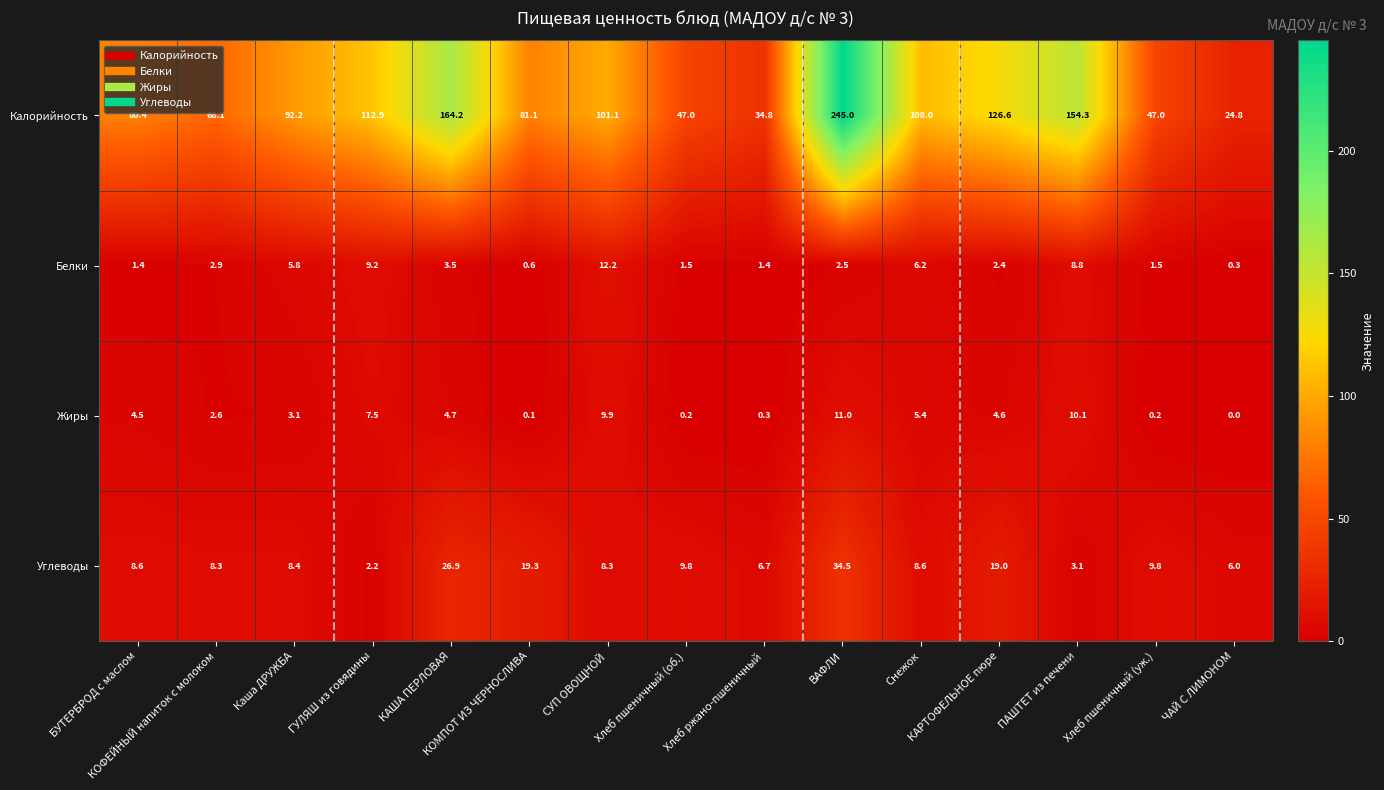

Rank the series by their maximum value, from highest to lowest.

Калорийность, Углеводы, Белки, Жиры